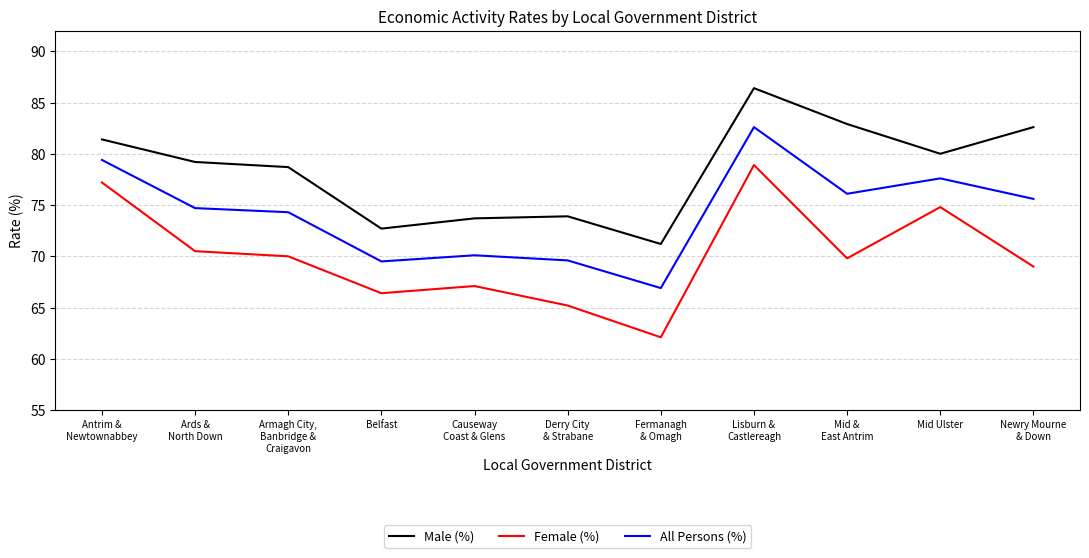

At Newry Mourne
& Down, list the series in order from largest to smallest.

Male (%), All Persons (%), Female (%)